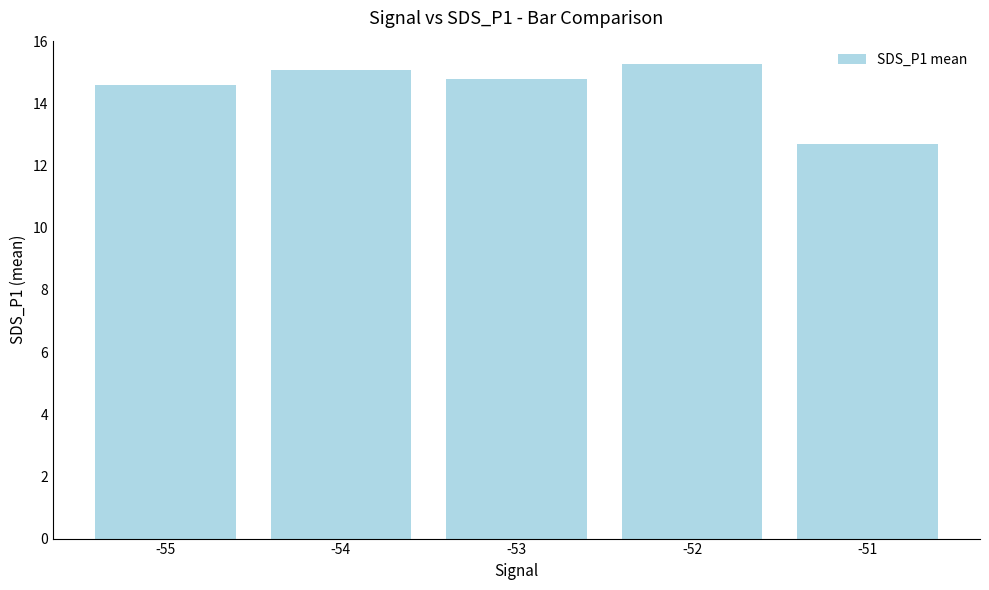

Rank the categories by value from highest to lowest.

-52, -54, -53, -55, -51